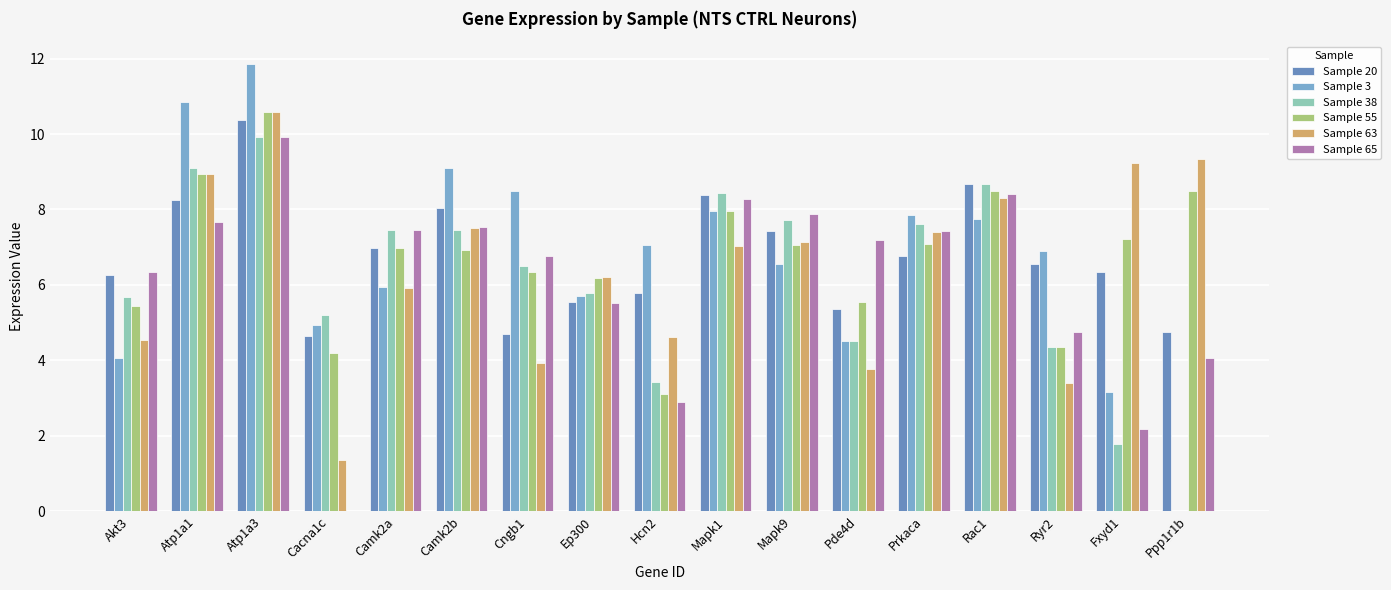

Reading right to left, extract all data points from this chart.

Sample 20: Ppp1r1b=4.8	Fxyd1=6.3	Ryr2=6.5	Rac1=8.7	Prkaca=6.8	Pde4d=5.4	Mapk9=7.4	Mapk1=8.4	Hcn2=5.8	Ep300=5.5	Cngb1=4.7	Camk2b=8.0	Camk2a=7.0	Cacna1c=4.6	Atp1a3=10.4	Atp1a1=8.3	Akt3=6.3
Sample 3: Ppp1r1b=0.0	Fxyd1=3.1	Ryr2=6.9	Rac1=7.7	Prkaca=7.9	Pde4d=4.5	Mapk9=6.5	Mapk1=8.0	Hcn2=7.0	Ep300=5.7	Cngb1=8.5	Camk2b=9.1	Camk2a=5.9	Cacna1c=4.9	Atp1a3=11.9	Atp1a1=10.8	Akt3=4.1
Sample 38: Ppp1r1b=0.0	Fxyd1=1.8	Ryr2=4.4	Rac1=8.7	Prkaca=7.6	Pde4d=4.5	Mapk9=7.7	Mapk1=8.4	Hcn2=3.4	Ep300=5.8	Cngb1=6.5	Camk2b=7.5	Camk2a=7.5	Cacna1c=5.2	Atp1a3=9.9	Atp1a1=9.1	Akt3=5.7
Sample 55: Ppp1r1b=8.5	Fxyd1=7.2	Ryr2=4.3	Rac1=8.5	Prkaca=7.1	Pde4d=5.6	Mapk9=7.1	Mapk1=8.0	Hcn2=3.1	Ep300=6.2	Cngb1=6.4	Camk2b=6.9	Camk2a=7.0	Cacna1c=4.2	Atp1a3=10.6	Atp1a1=8.9	Akt3=5.4
Sample 63: Ppp1r1b=9.4	Fxyd1=9.2	Ryr2=3.4	Rac1=8.3	Prkaca=7.4	Pde4d=3.8	Mapk9=7.1	Mapk1=7.0	Hcn2=4.6	Ep300=6.2	Cngb1=3.9	Camk2b=7.5	Camk2a=5.9	Cacna1c=1.4	Atp1a3=10.6	Atp1a1=8.9	Akt3=4.5
Sample 65: Ppp1r1b=4.1	Fxyd1=2.2	Ryr2=4.8	Rac1=8.4	Prkaca=7.4	Pde4d=7.2	Mapk9=7.9	Mapk1=8.3	Hcn2=2.9	Ep300=5.5	Cngb1=6.8	Camk2b=7.5	Camk2a=7.5	Cacna1c=0.0	Atp1a3=9.9	Atp1a1=7.7	Akt3=6.3